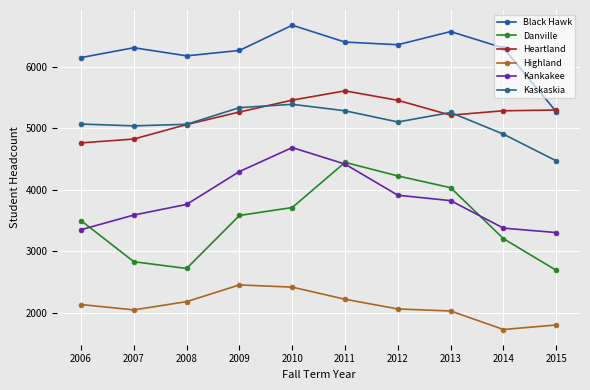

Is it true that Kankakee equals 1391 at 2011?

False